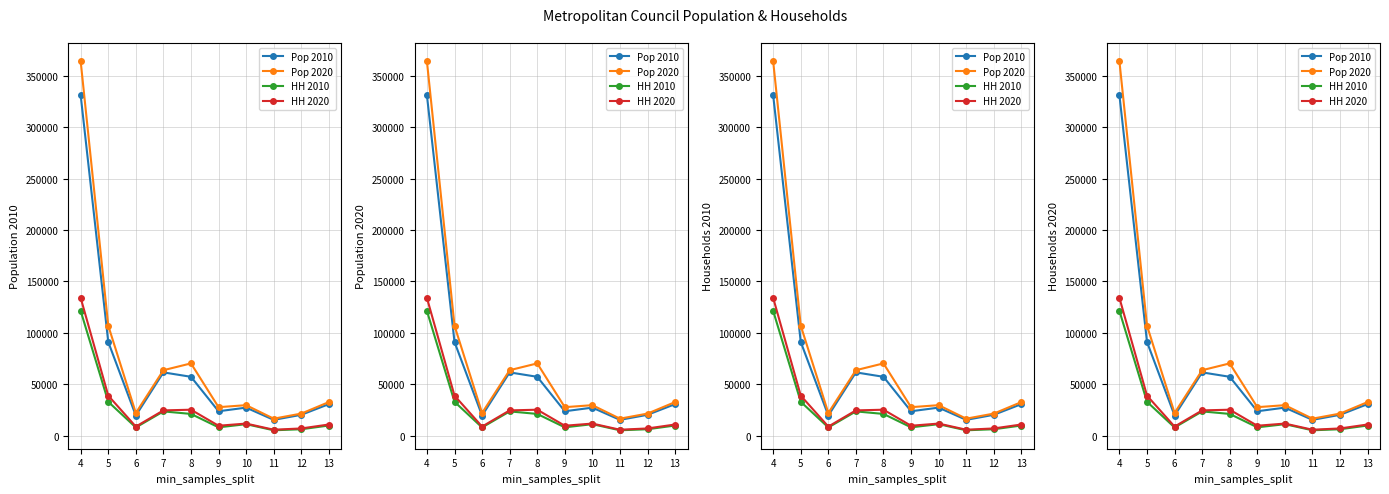

What is the difference between the second highest and second lowest values in the Pop 2020 series?

85523